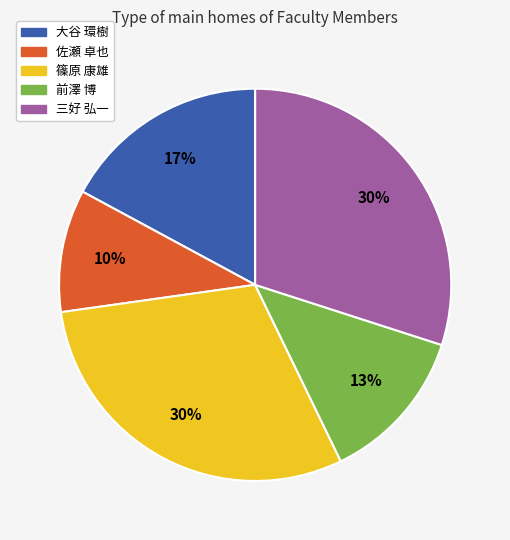

Between 前澤 博 and 佐瀬 卓也, which is larger?

前澤 博